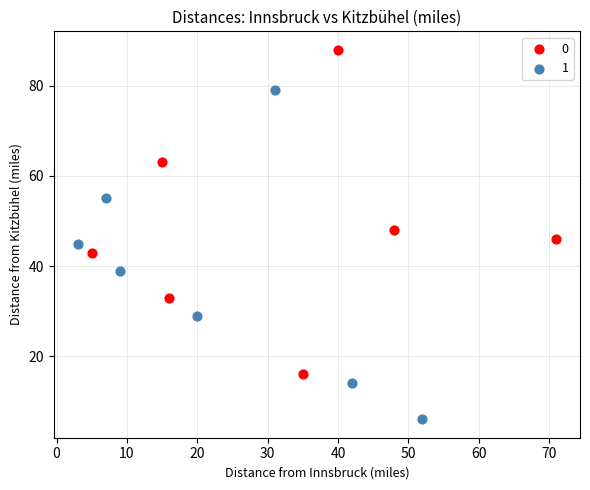

What are all the series names shown in the legend?

0, 1